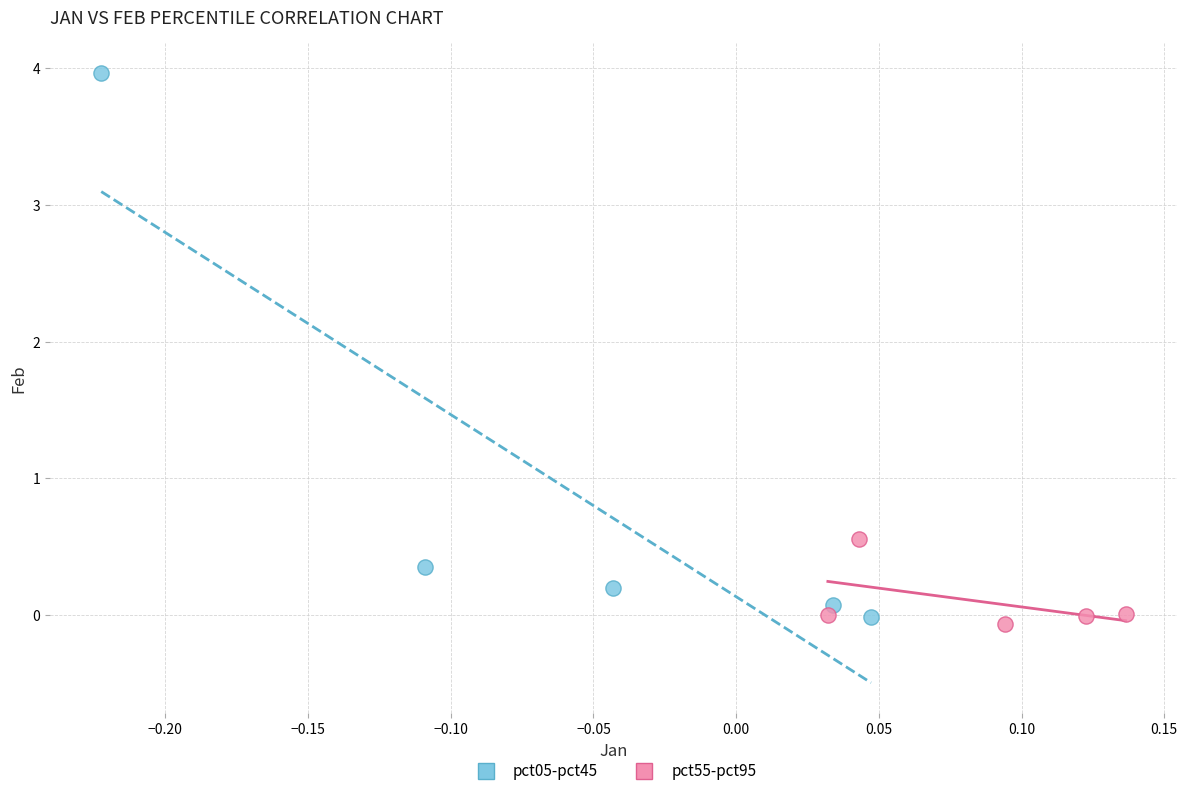

Which series reaches the minimum Y coordinate?

pct55-pct95